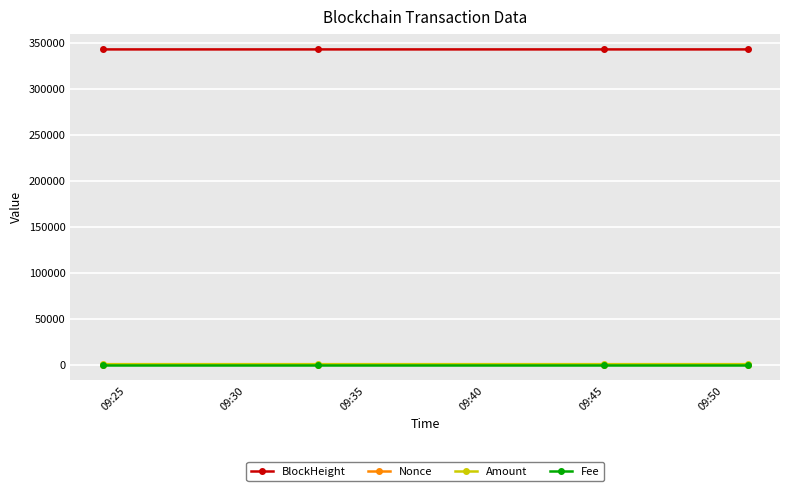

True or false: Amount has more than 1 interior local peaks.

False